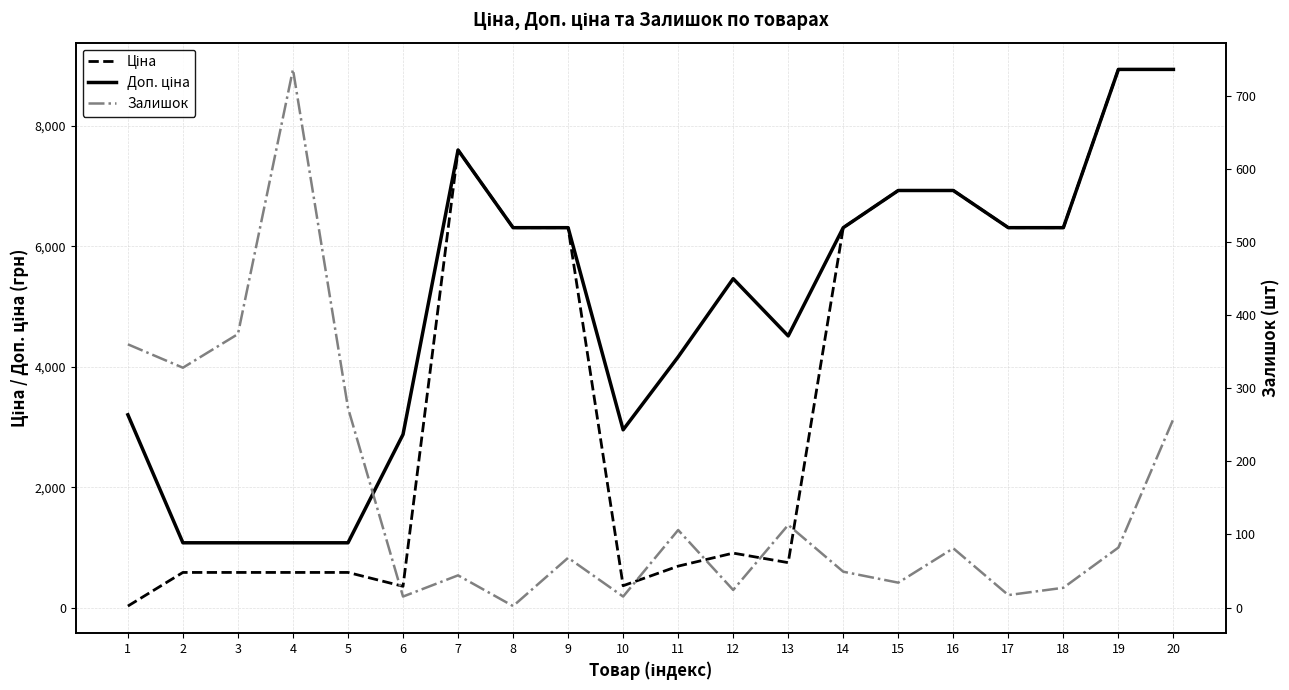

Reading left to right, transcribe all the data shown in this chart.

Ціна: 32.0	589.9	589.9	589.9	589.9	359.9	7596.5	6308.8	6308.8	369.5	694.3	910.4	752.2	6308.8	6925.7	6925.7	6308.8	6308.8	8934.1	8934.1
Доп. ціна: 3205.0	1081.7	1081.7	1081.7	1081.7	2878.8	7596.5	6308.8	6308.8	2955.8	4165.6	5462.3	4513.3	6308.8	6925.7	6925.7	6308.8	6308.8	8934.1	8934.1
Залишок: 360.0	328.0	374.0	736.0	273.0	15.0	44.0	2.0	68.0	15.0	106.0	24.0	113.0	49.0	34.0	81.0	17.0	27.0	82.0	258.0